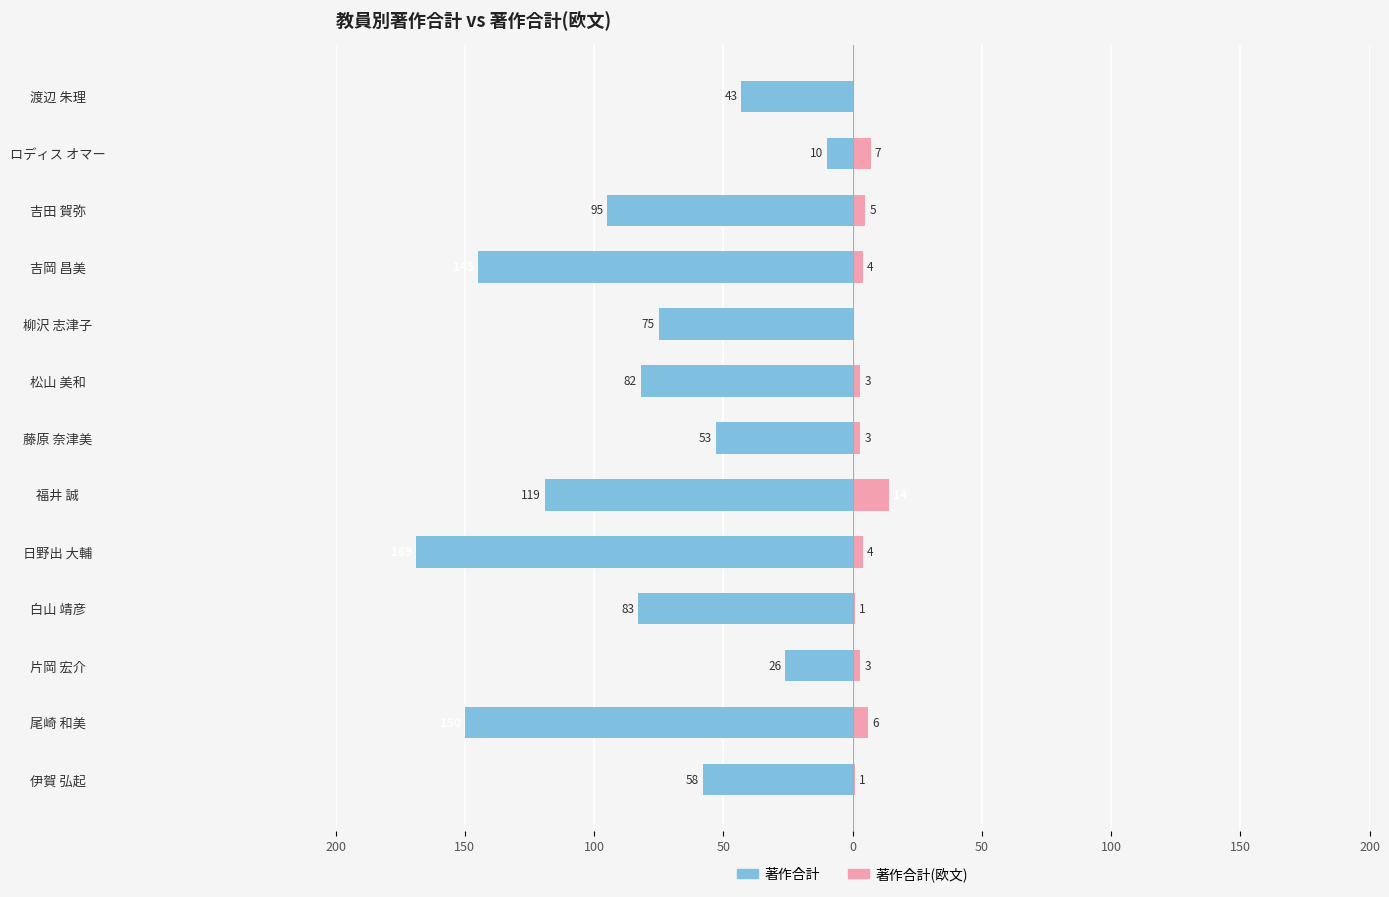

How many distinct data groups are displayed?

2